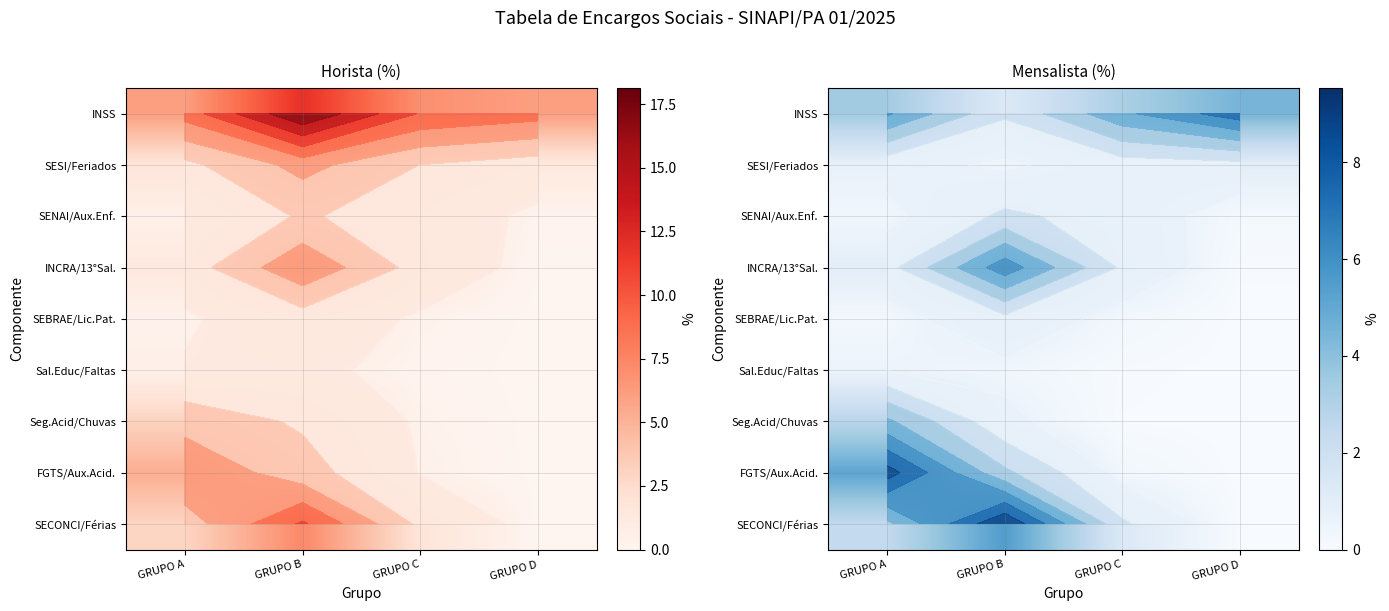

What value does the Sal.Educ/Faltas series have at GRUPO C?

0.1